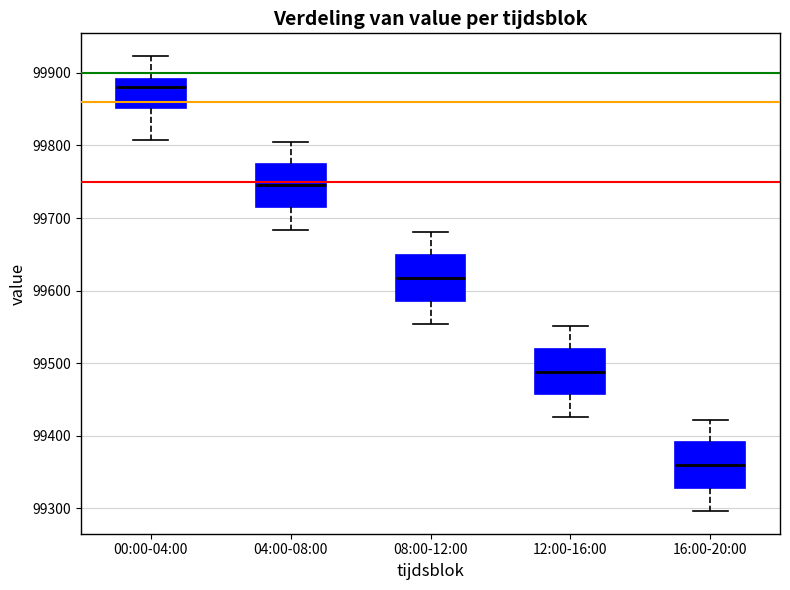

Where does the upper whisker of the box for 12:00-16:00 end on the y-axis? The values are not printed on the chart, so give them approximately, as read against the axis.

99550